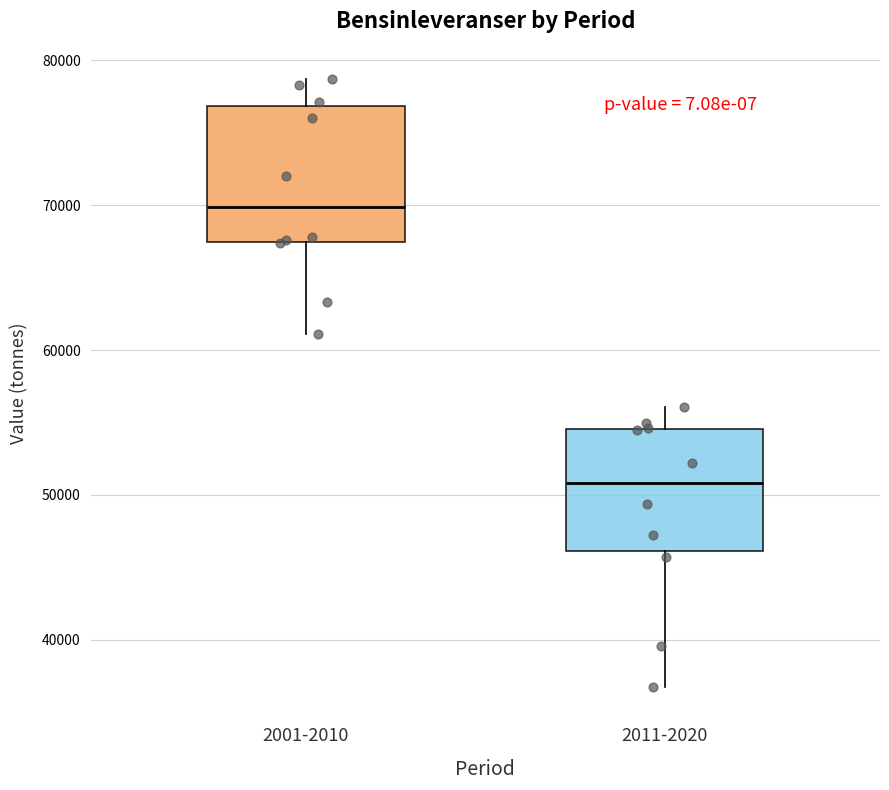

Reading left to right, read every box against the y-axis: the position of its median line, the range the box covers, and the ends of its whiskers. The values are not printed on the chart, so give them approximately, as read against the axis.

2001-2010: median 70000, box 67000 to 77000, whiskers 61000 to 79000
2011-2020: median 51000, box 46000 to 55000, whiskers 37000 to 56000